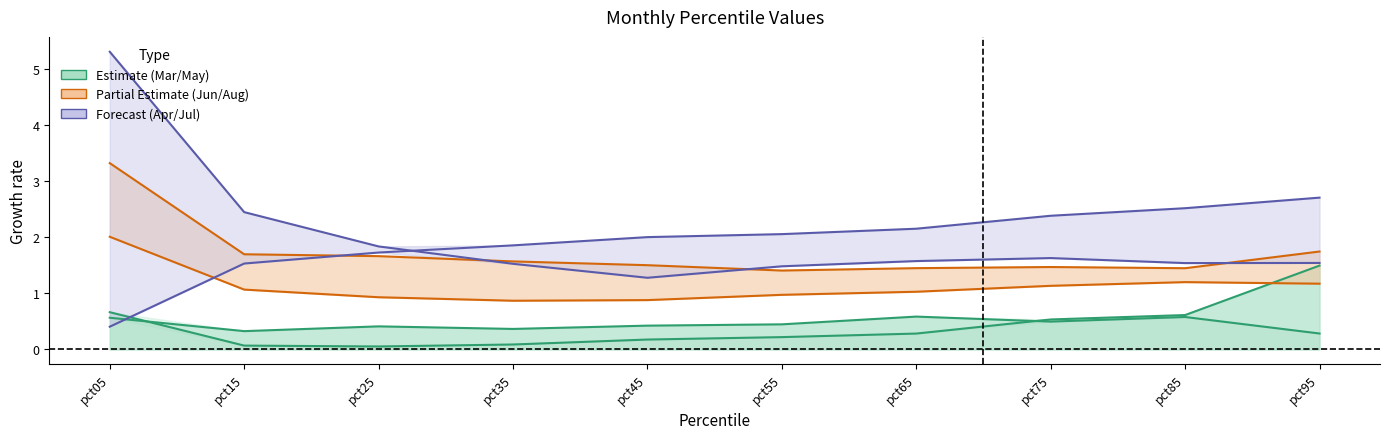

What is the sum of the Jun values at pct95 and pct15?

2.2